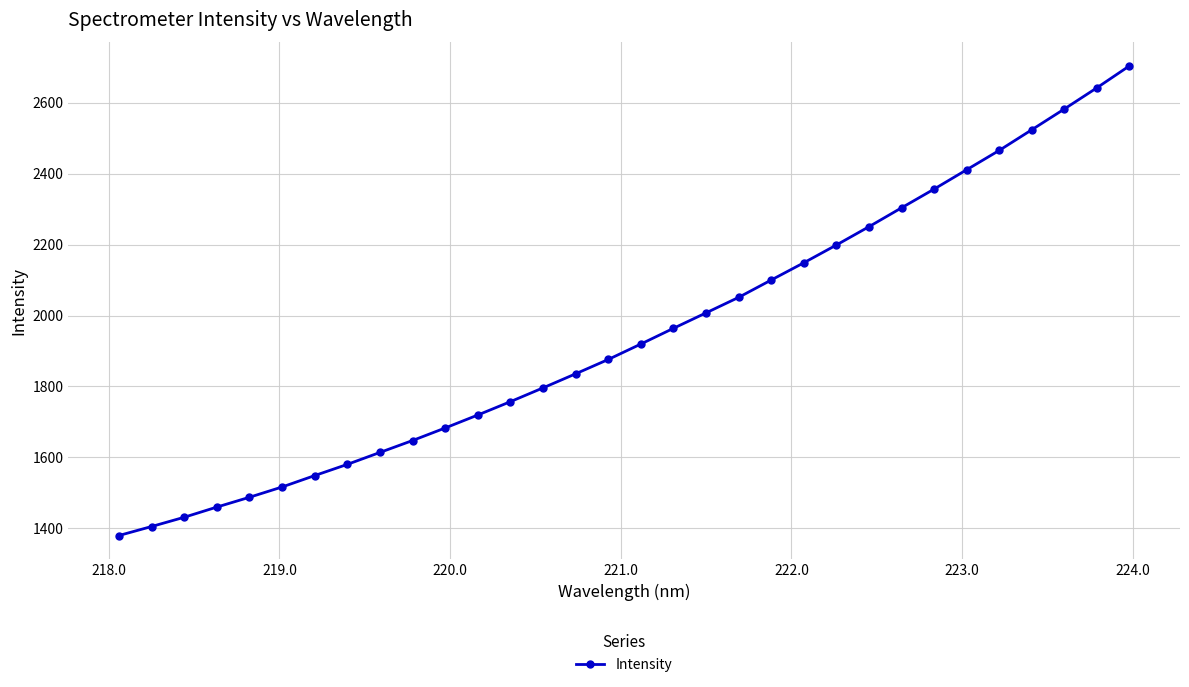

Does the chart have visible grid lines?

Yes